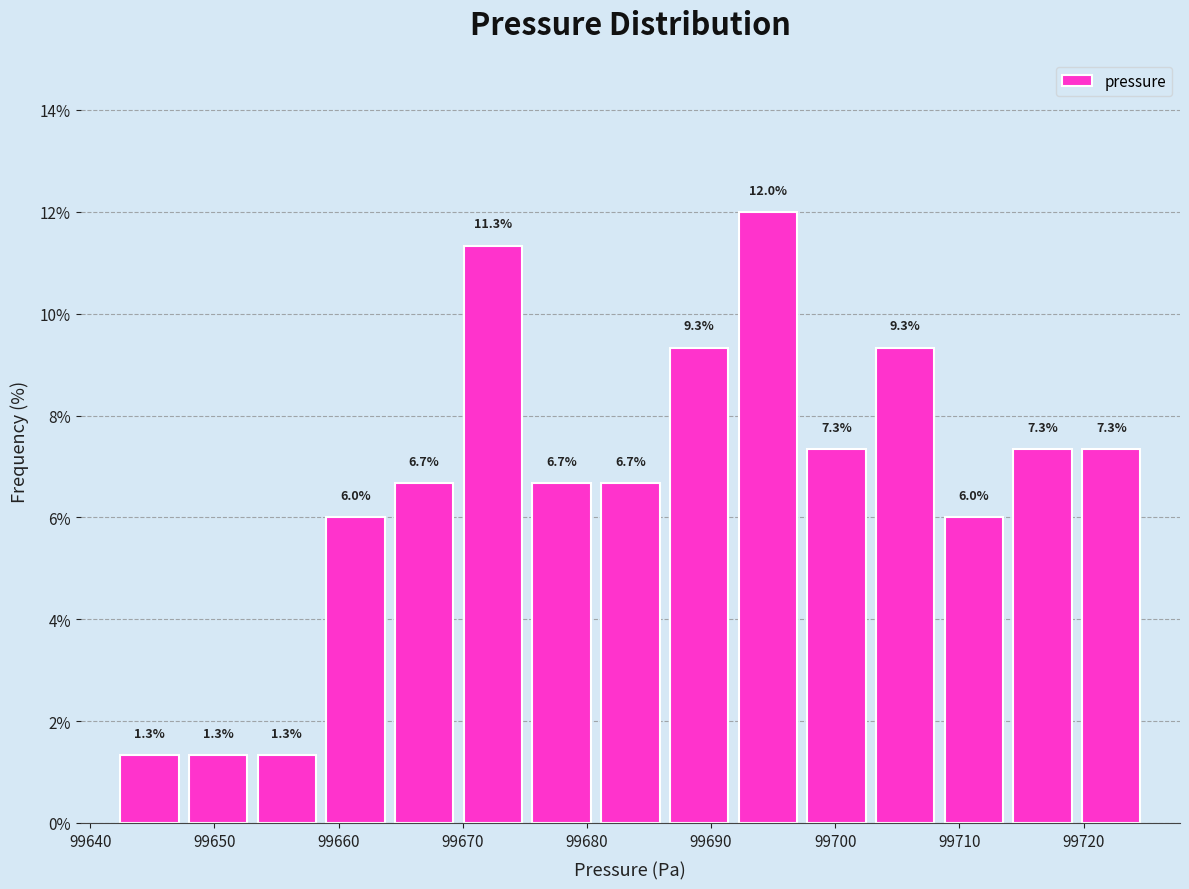

Over which range of the x-axis is the bar tallest?

99692 to 99697